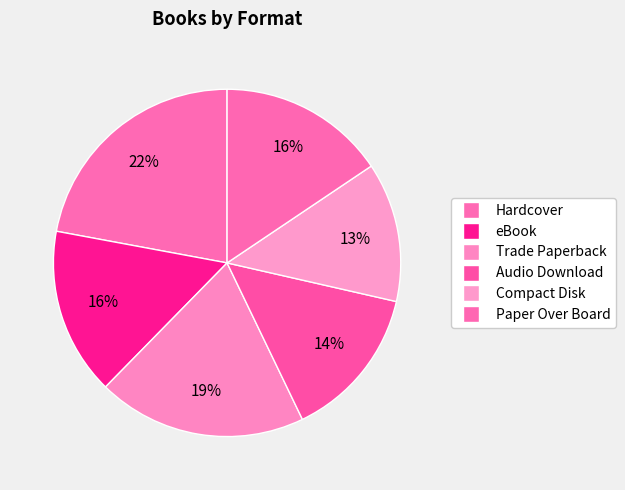

How many slices are in this pie chart?

6